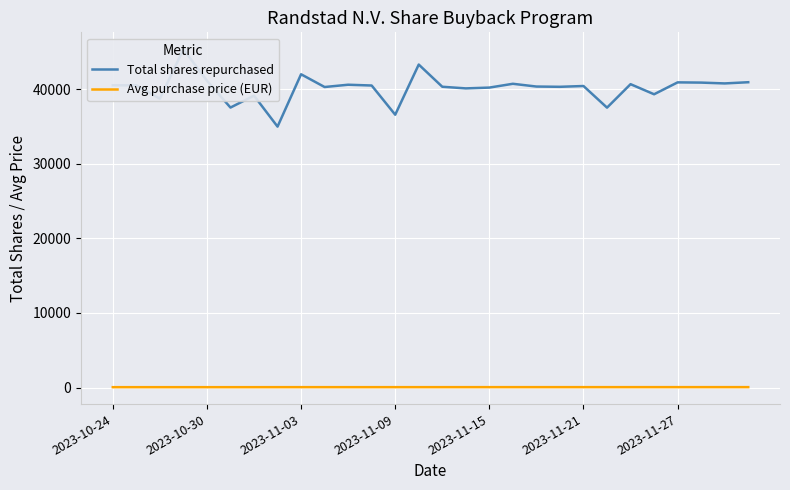

Reading left to right, what are all the values shown in this chart?

Total shares repurchased: 40543.0	40543.0	38743.0	45380.0	41159.0	37556.0	39154.0	35000.0	42022.0	40311.0	40619.0	40513.0	36597.0	43324.0	40347.0	40128.0	40235.0	40745.0	40375.0	40340.0	40446.0	37545.0	40693.0	39339.0	40935.0	40904.0	40793.0	40955.0
Avg purchase price (EUR): 48.9	48.7	48.9	48.9	48.6	48.7	49.5	51.3	52.1	51.7	51.3	51.2	52.1	51.9	52.0	52.4	53.7	53.2	53.5	53.4	53.5	53.8	53.9	54.3	54.5	54.1	54.5	54.6